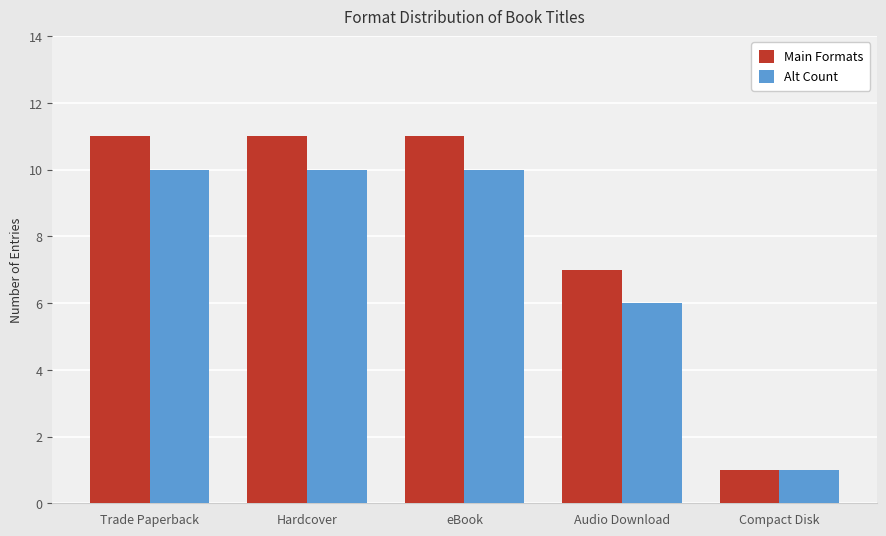

Is it true that Alt Count equals 6 at Trade Paperback?

False